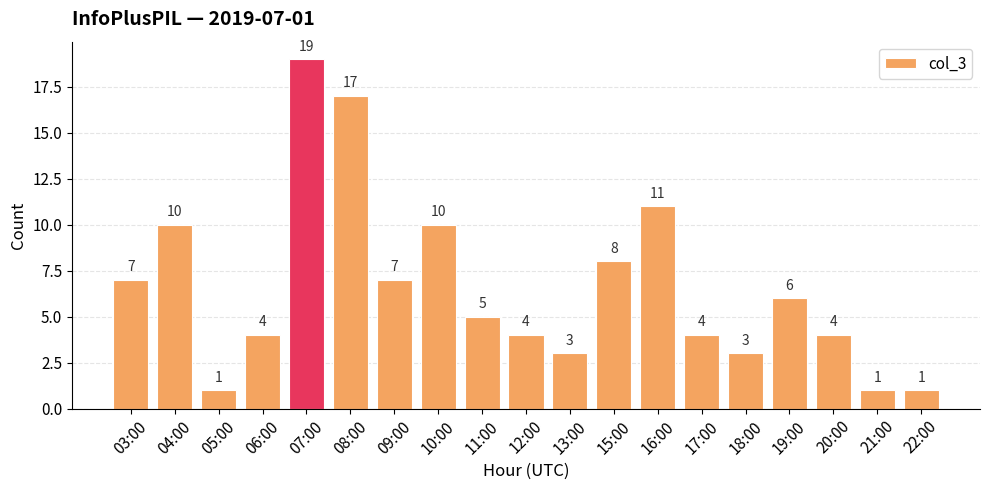

Reading right to left, transcribe all the data shown in this chart.

22:00=1	21:00=1	20:00=4	19:00=6	18:00=3	17:00=4	16:00=11	15:00=8	13:00=3	12:00=4	11:00=5	10:00=10	09:00=7	08:00=17	07:00=19	06:00=4	05:00=1	04:00=10	03:00=7